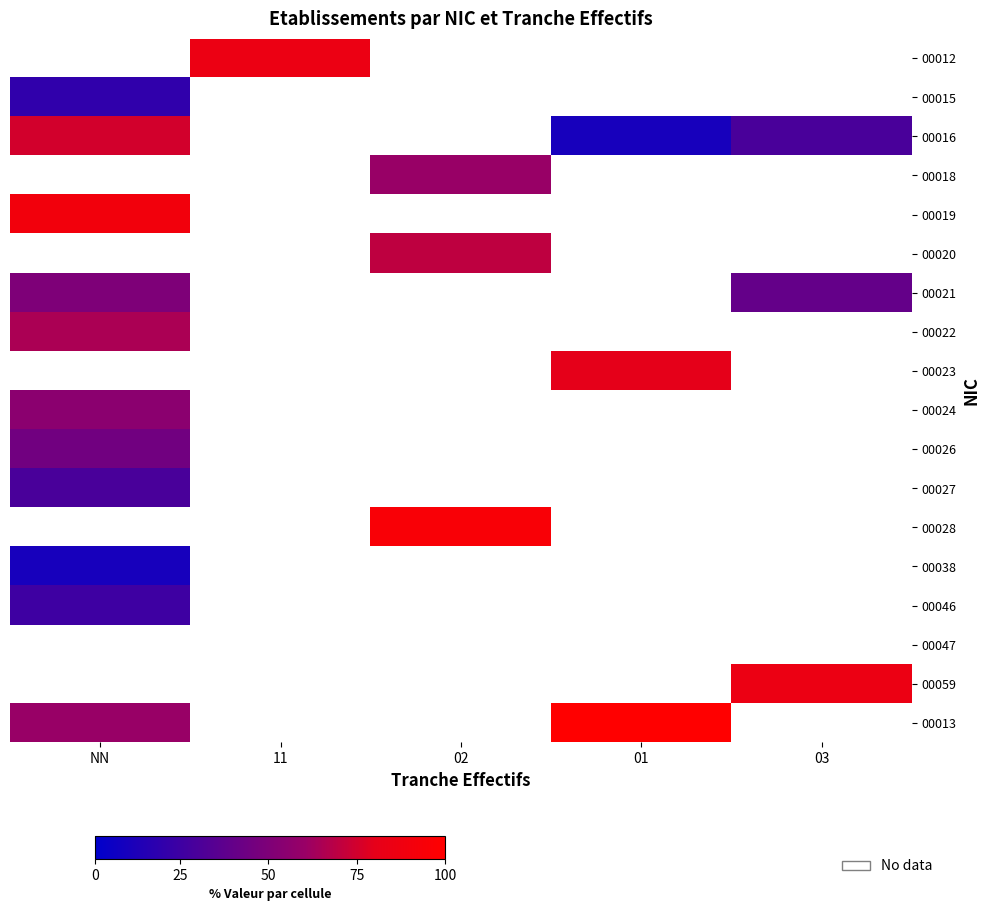

What is the greatest value displayed?

100.0